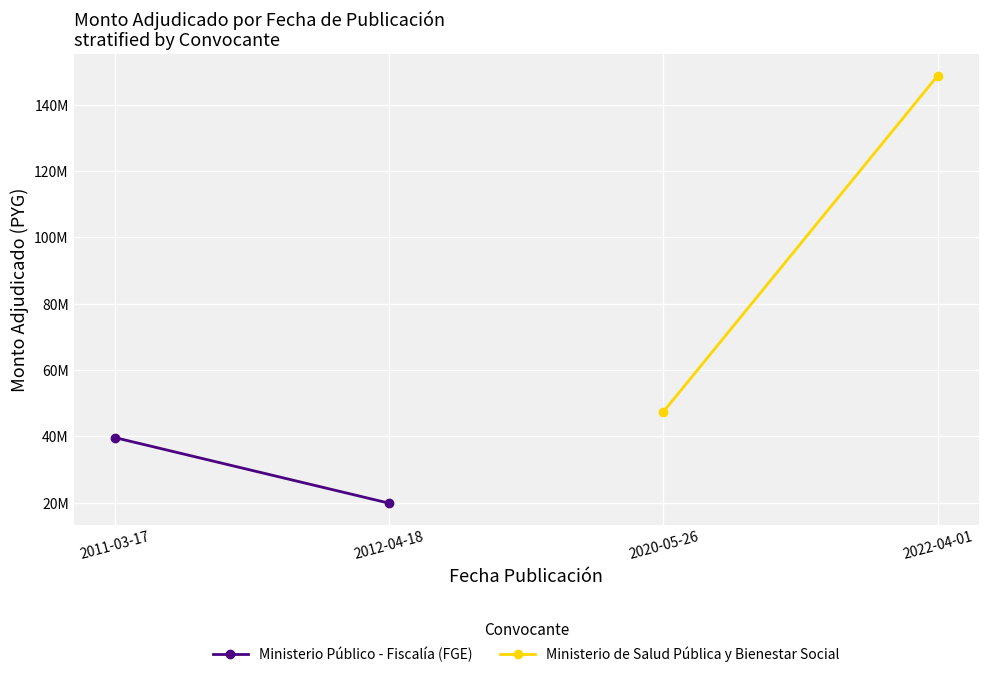

The Ministerio Público - Fiscalía (FGE) series shows 19800000 at 2012-04-18. True or false?

True